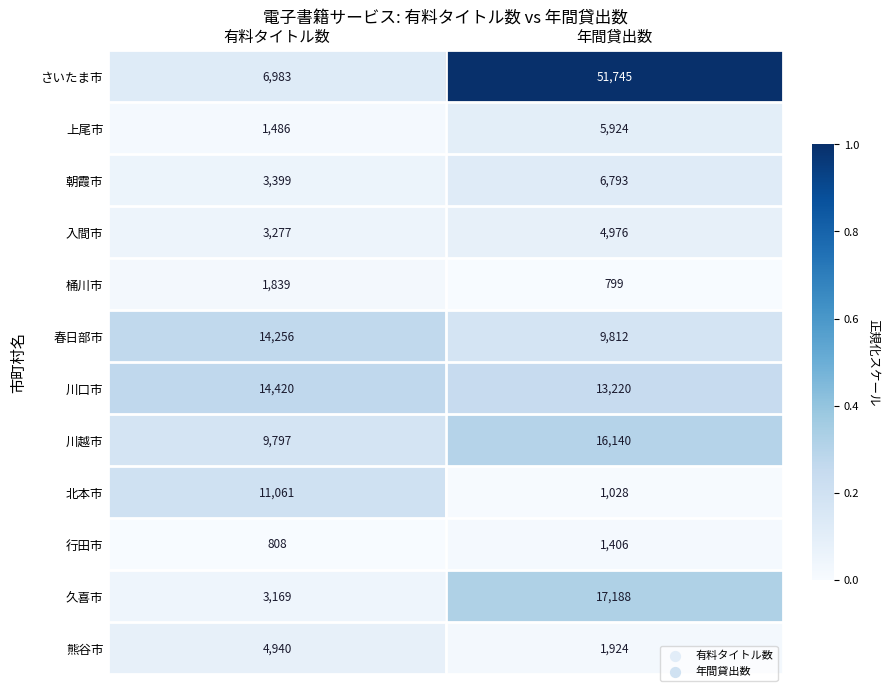

Is it true that 上尾市 equals 1486 at 有料タイトル数?

True